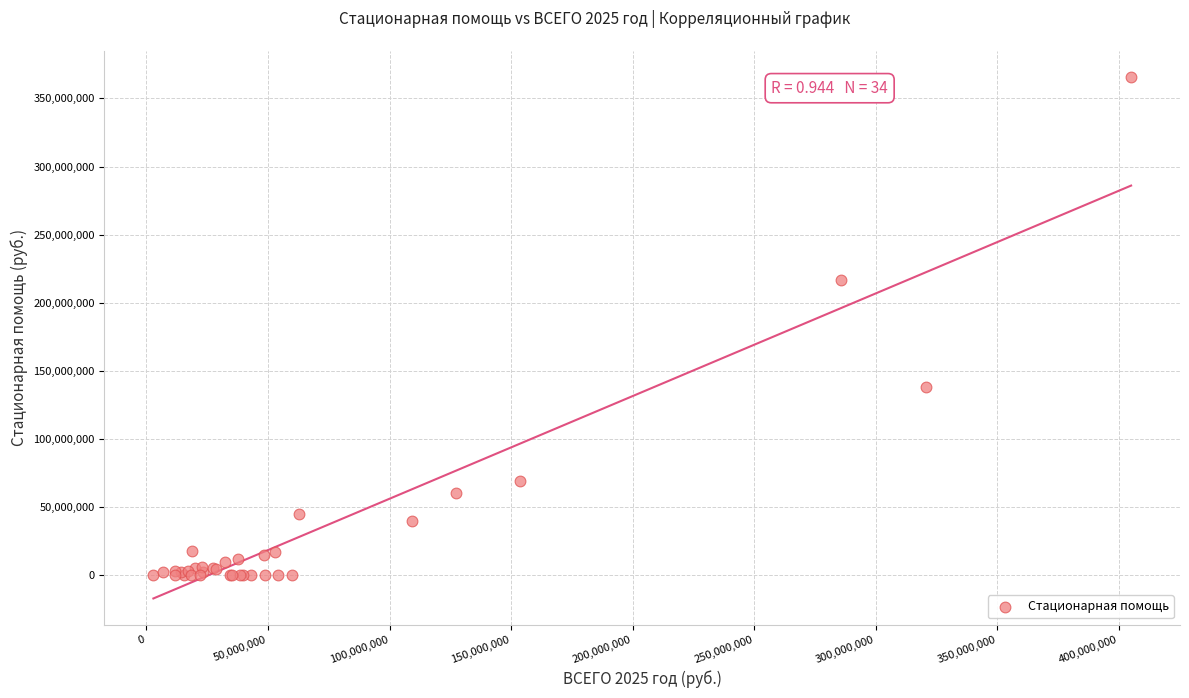

What Y value in the scatter plot is closest to 182832185?

216917755.8